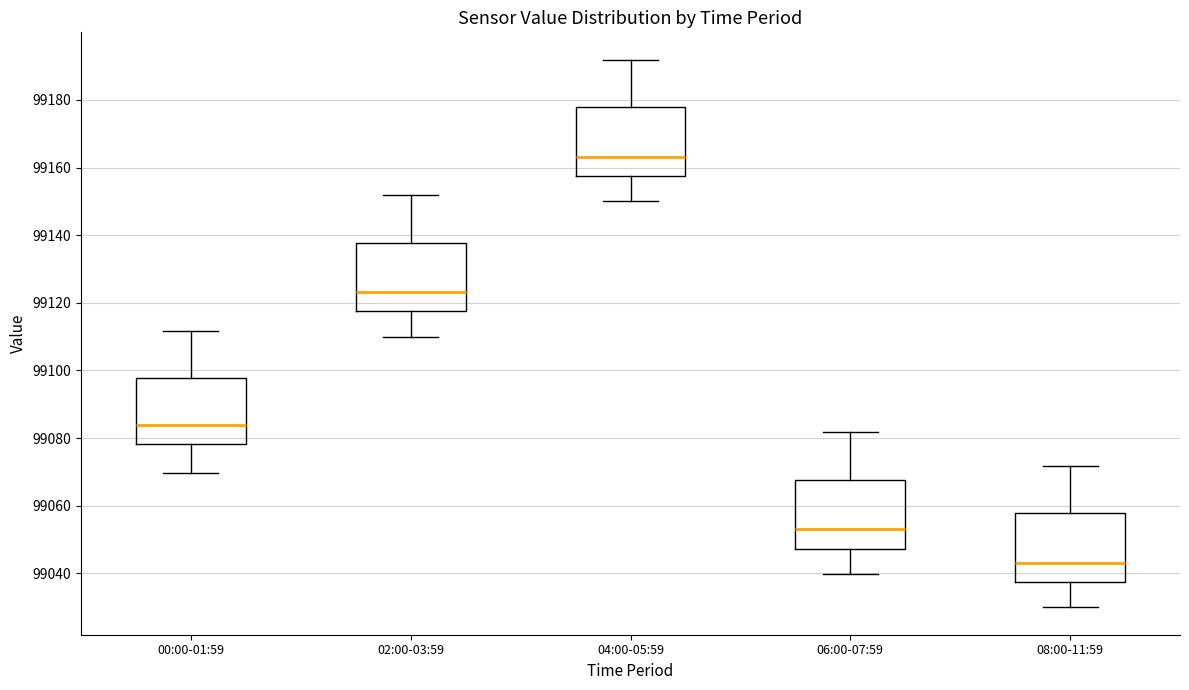

Reading left to right, read every box against the y-axis: the position of its median line, the range the box covers, and the ends of its whiskers. The values are not printed on the chart, so give them approximately, as read against the axis.

00:00-01:59: median 99084, box 99078 to 99098, whiskers 99070 to 99112
02:00-03:59: median 99124, box 99118 to 99138, whiskers 99110 to 99152
04:00-05:59: median 99164, box 99158 to 99178, whiskers 99150 to 99192
06:00-07:59: median 99052, box 99048 to 99068, whiskers 99040 to 99082
08:00-11:59: median 99044, box 99038 to 99058, whiskers 99030 to 99072